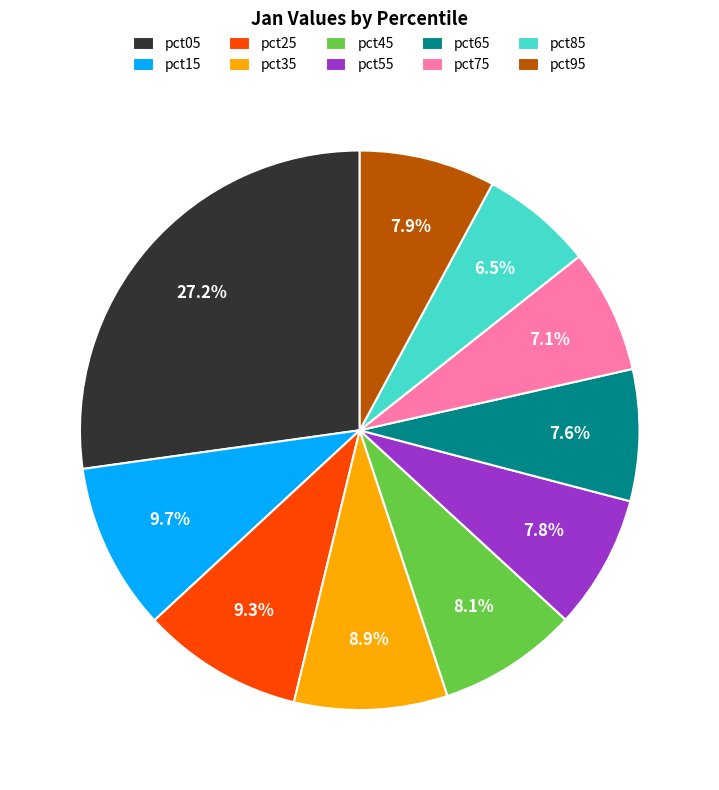

Which category has the smallest portion of the pie?

pct85